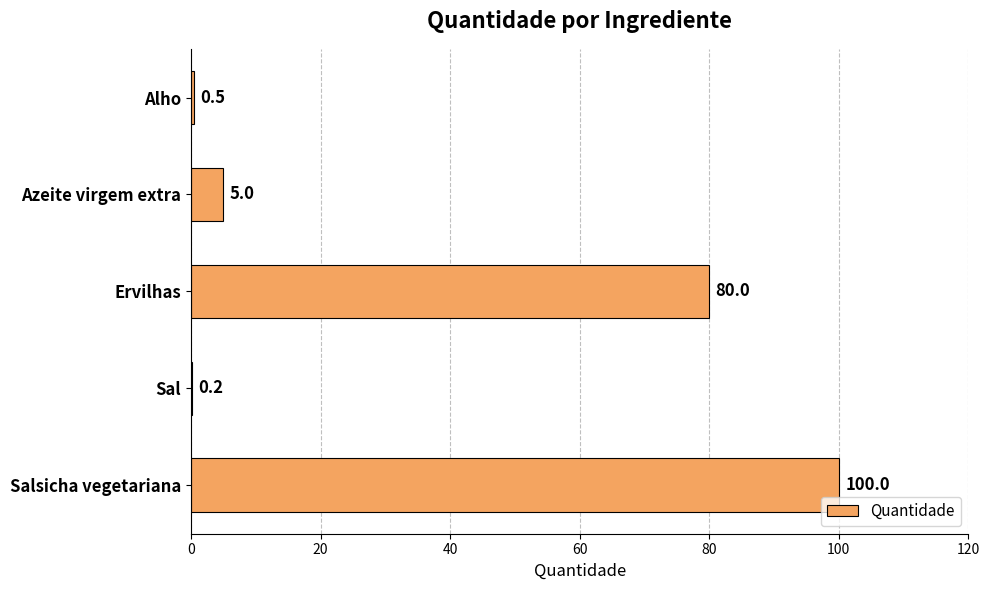

At which label is the value closest to 50?

Ervilhas